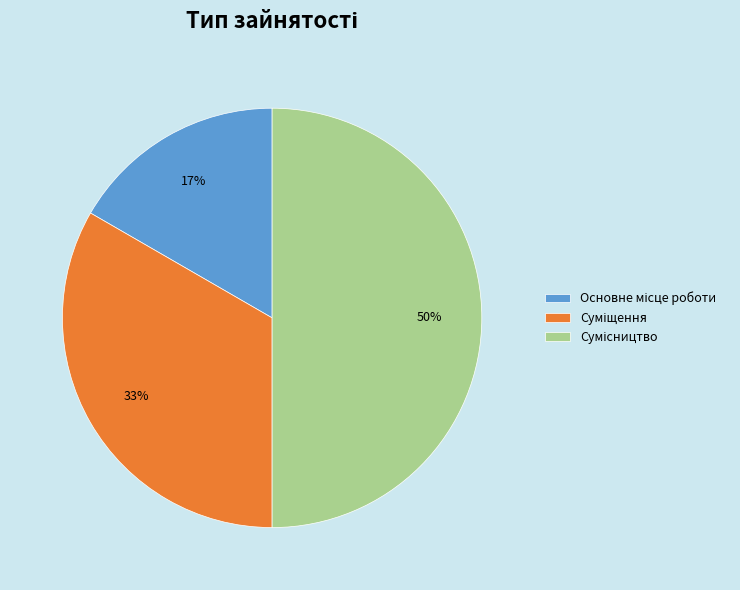

To the nearest percent, what is the difference between the largest and smallest slice percentages?

33%